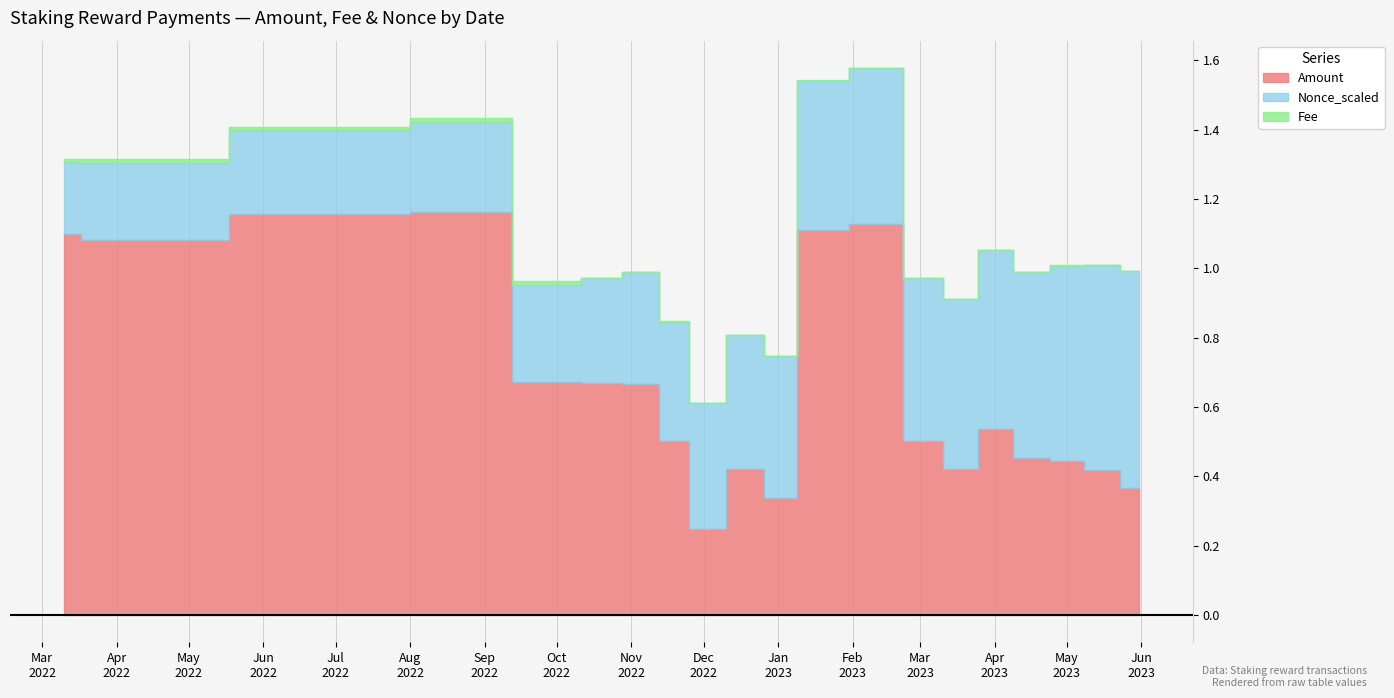

What is the difference between the maximum and minimum values in the Nonce_scaled series?

0.4